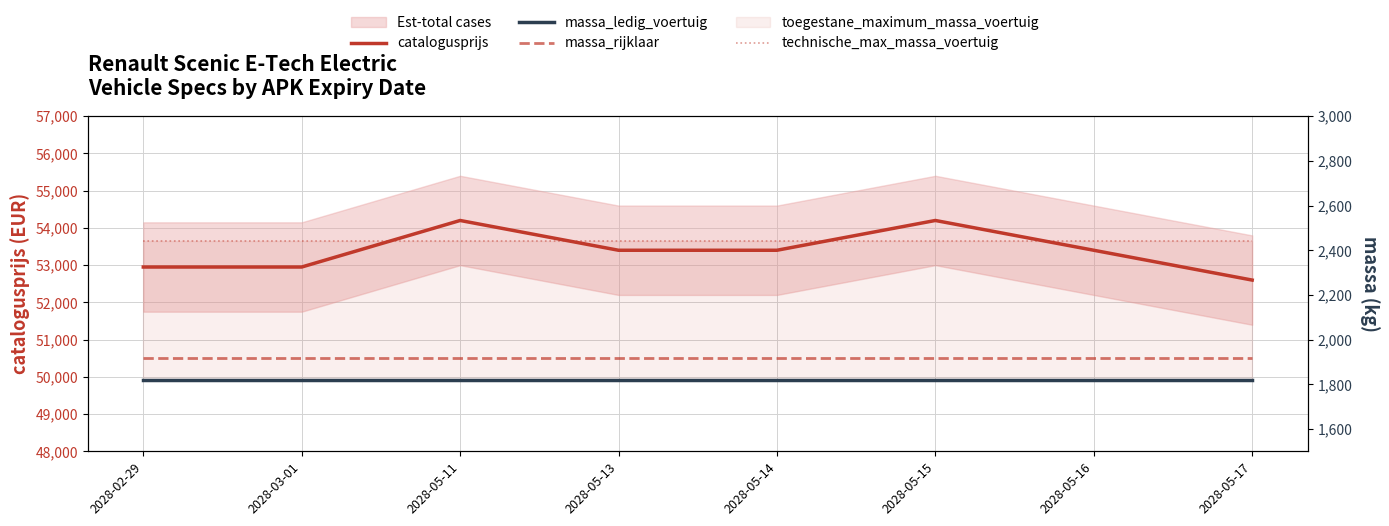

Where is technische_max_massa_voertuig nearest to the value 2441?

2028-02-29